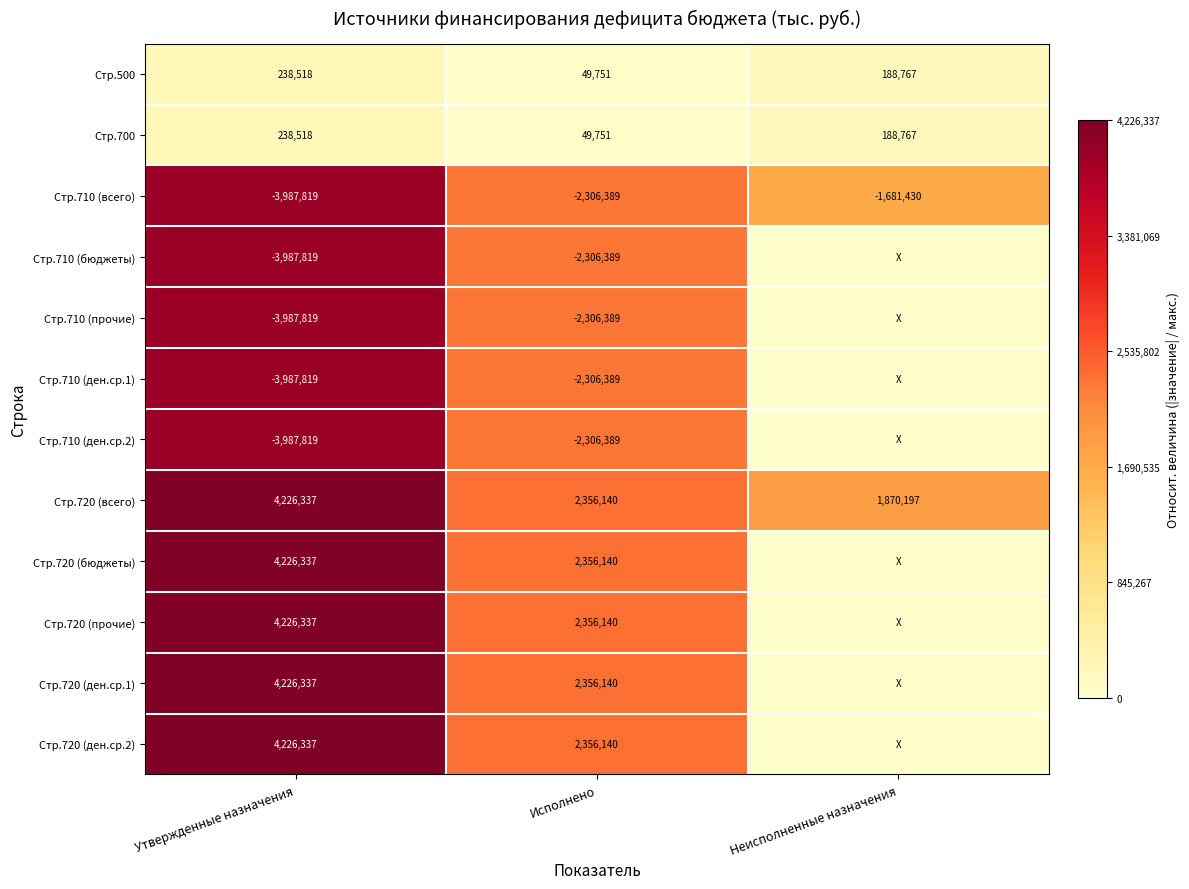

At how many categories does at least one series exceed 0?

3